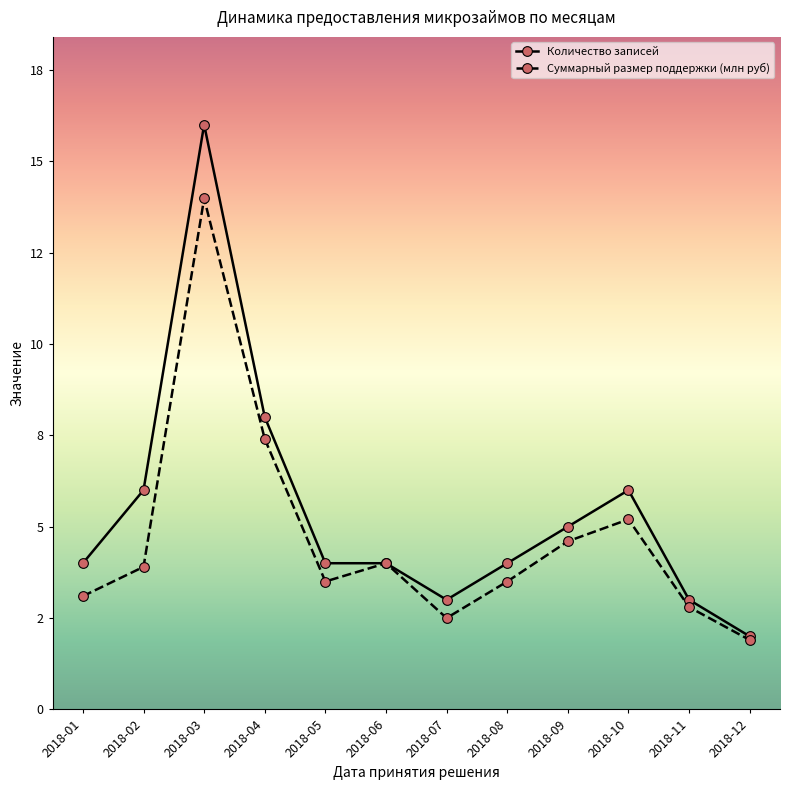

Does the chart display data point markers on the line(s)?

Yes